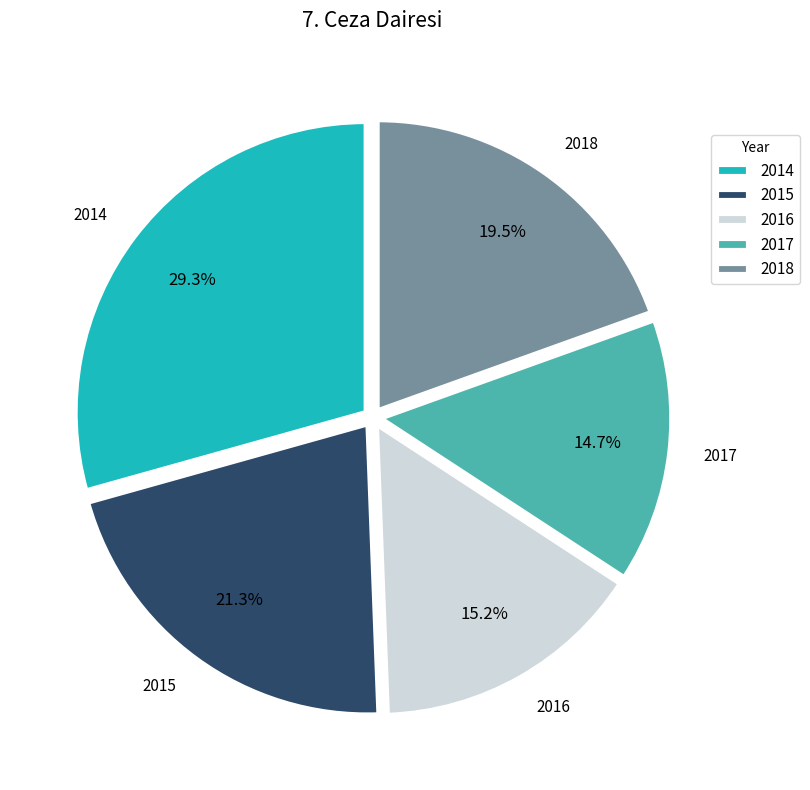

What is the ratio of the value at 2016 to the value at 2018?

0.8